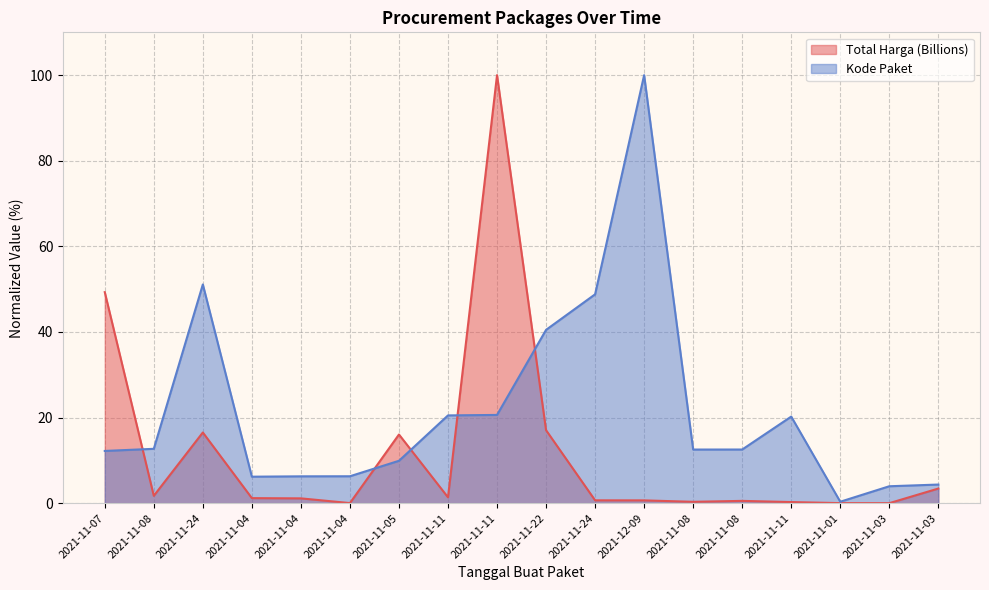

Which label corresponds to the largest value in the chart?

2021-11-11